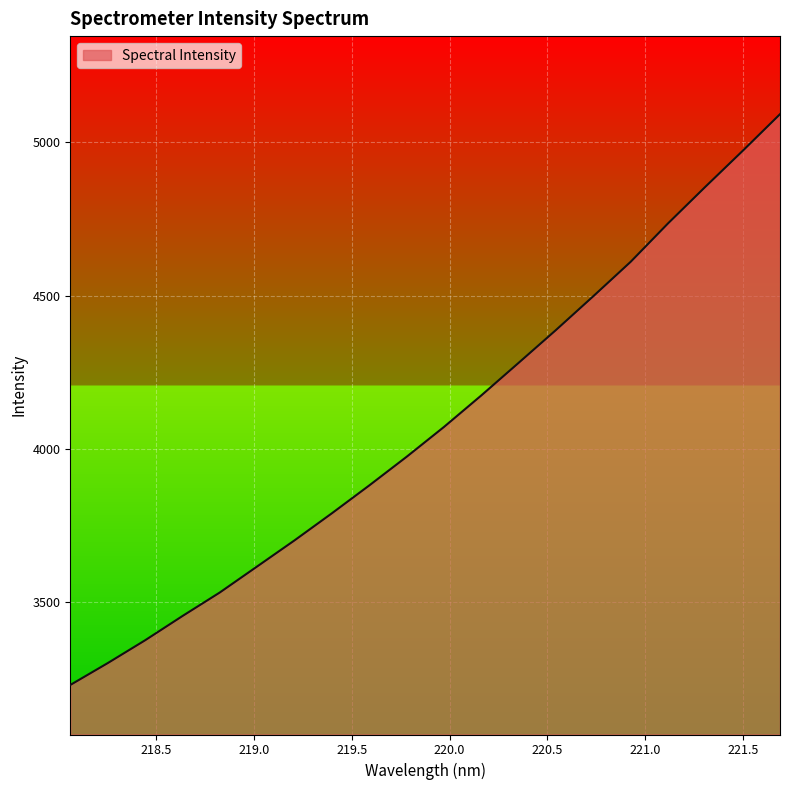

What is the greatest value displayed?

5092.1